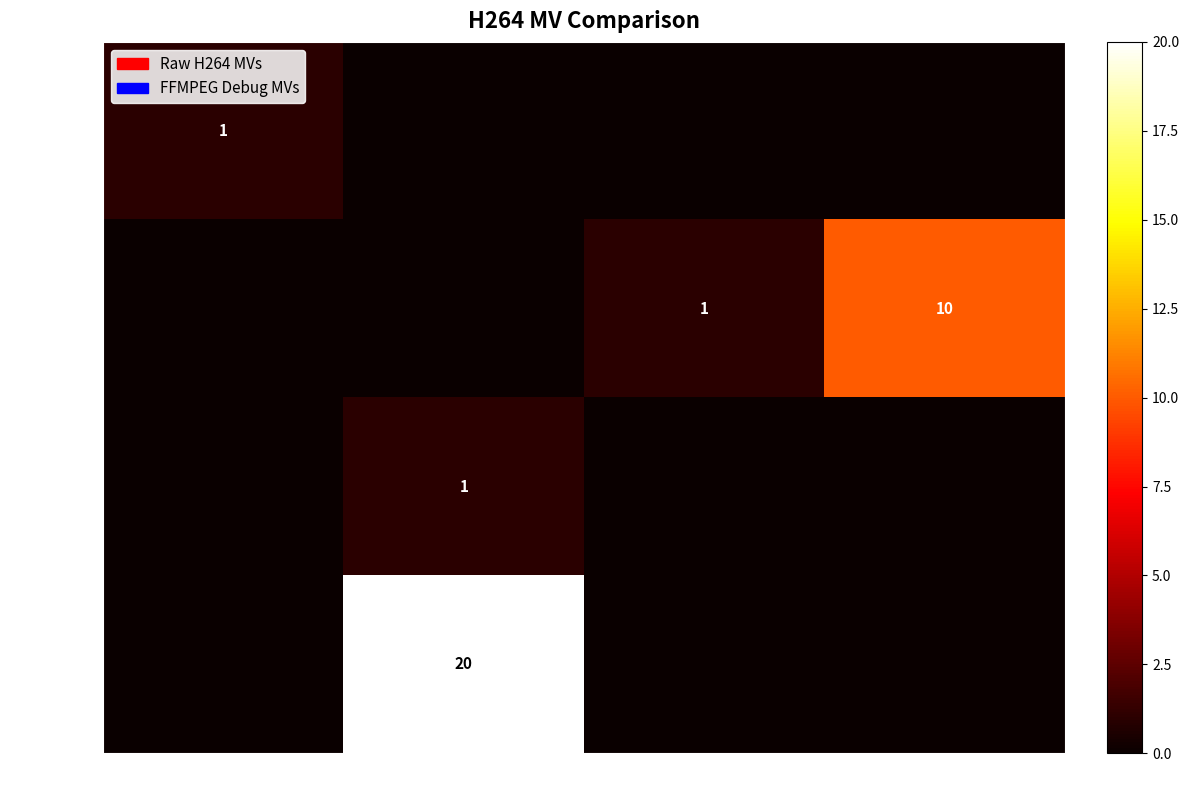

The value of 春木1組3 at 13番 is 1. True or false?

True